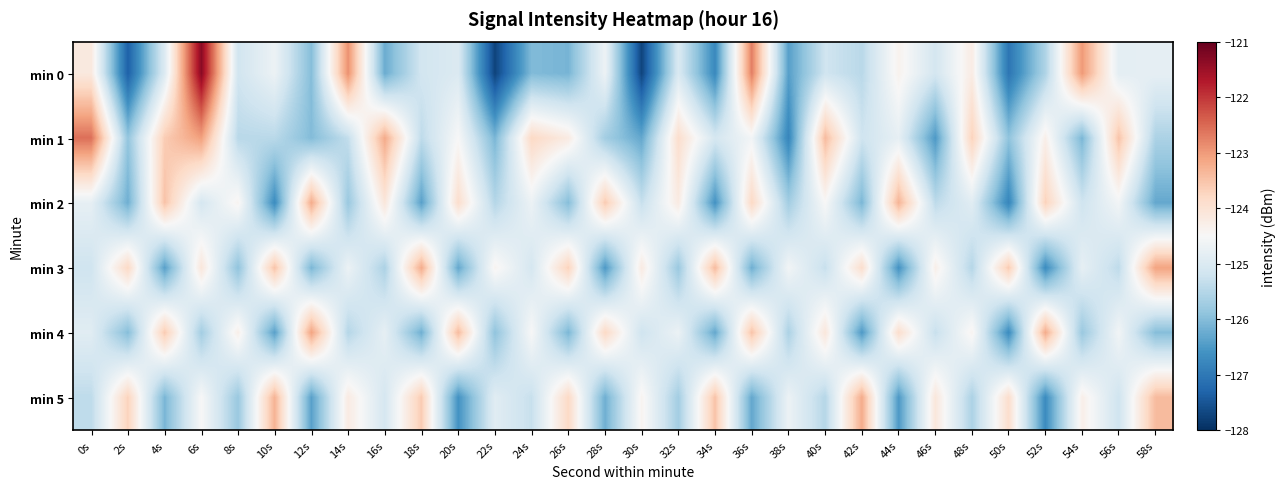

Which series has the largest range (max minus min)?

min 0